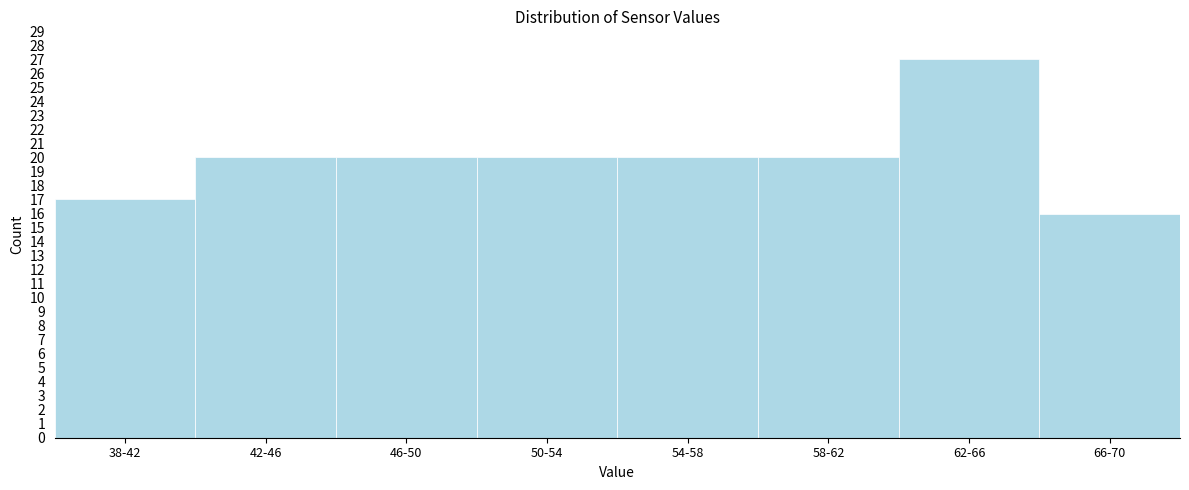

Reading right to left, list all the values displayed in this chart.

16	27	20	20	20	20	20	17